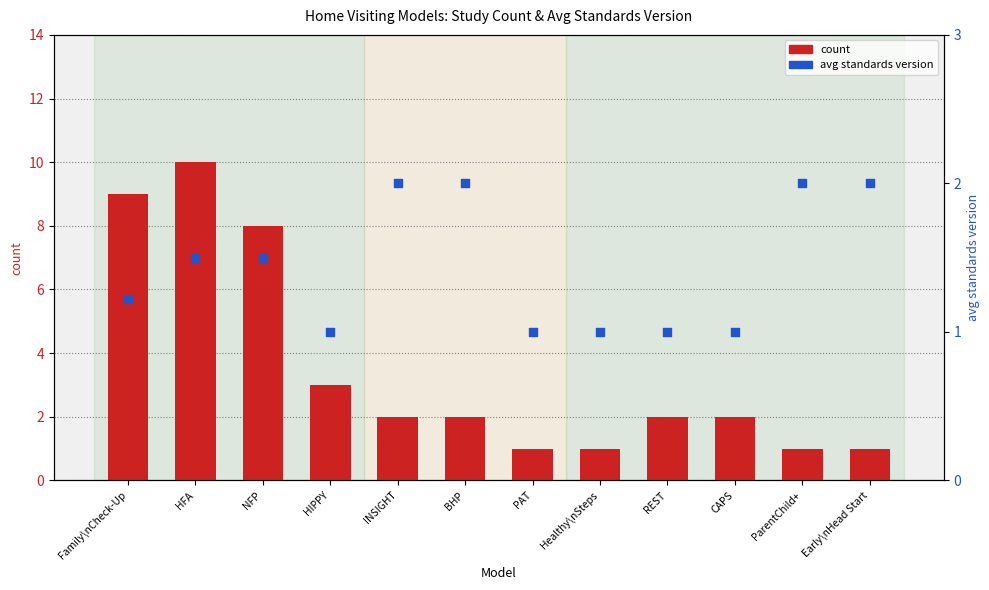

What are all the series names shown in the legend?

count, avg standards version